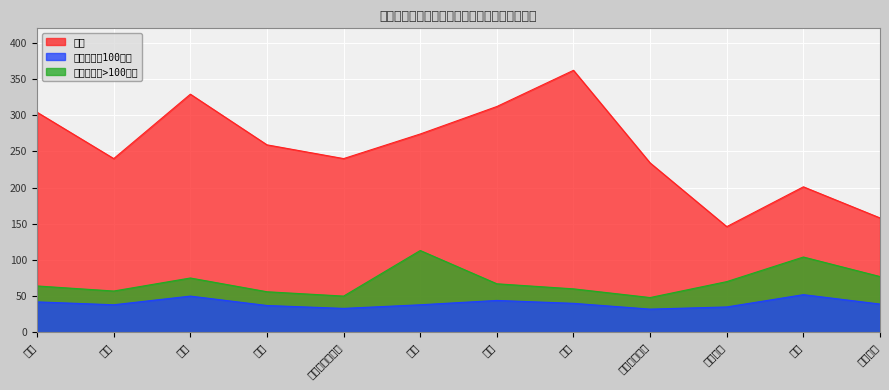

True or false: 总分 and 单科（满分>100分） cross at least once.

False